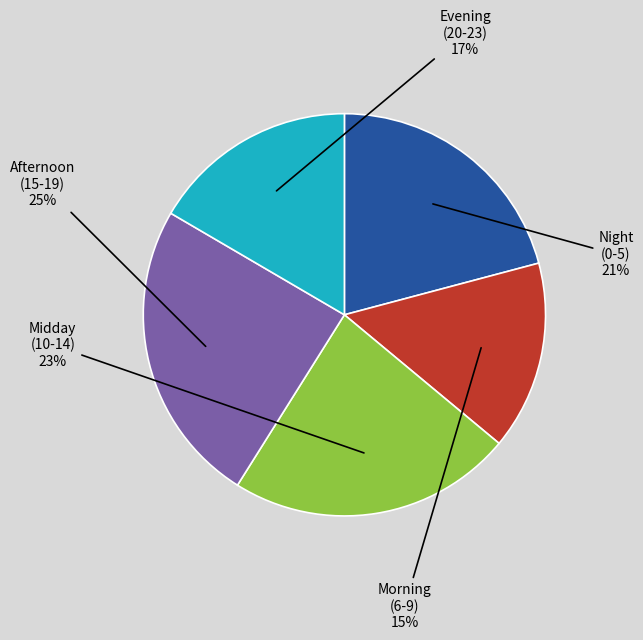

Do Evening (20-23) and Midday (10-14) together represent more than half of the pie?

No